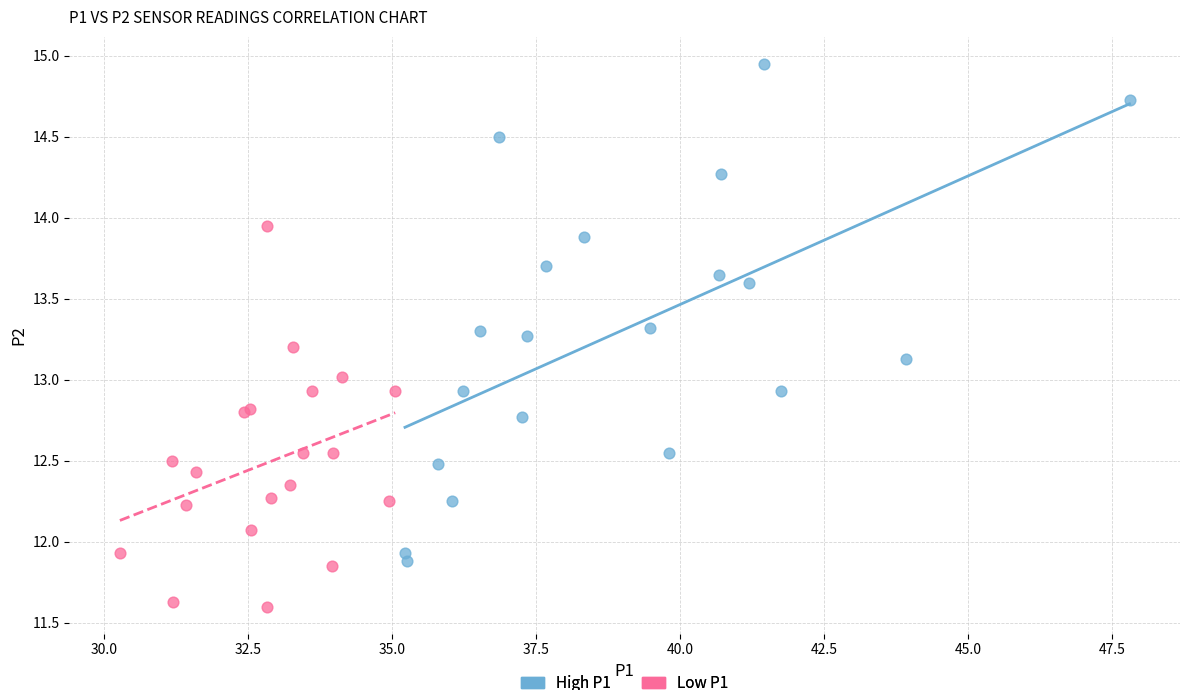

Which series has the widest spread of Y values?

High P1